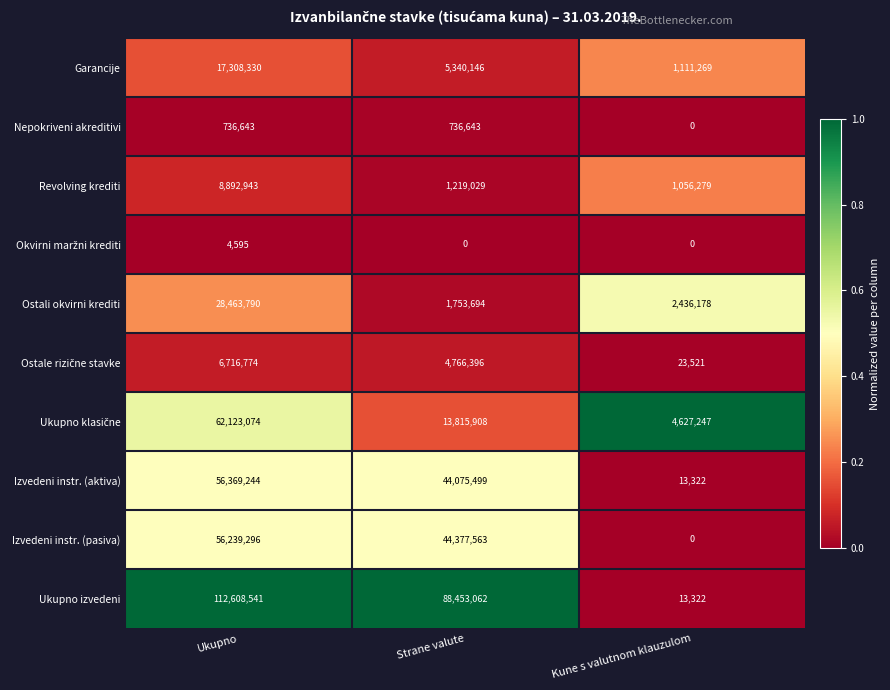

What is the difference between the highest and lowest values at Ukupno?

112603946